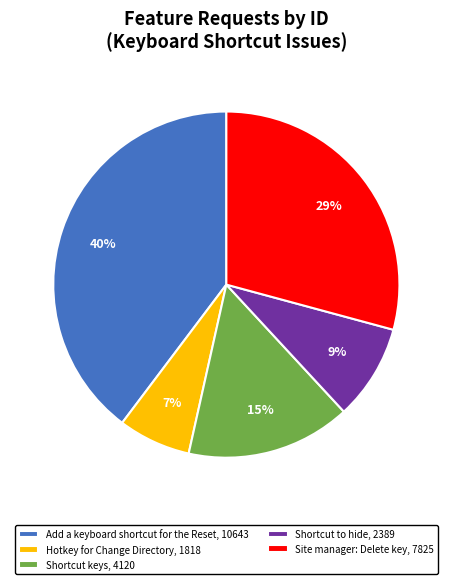

Between Shortcut to hide and Shortcut keys, which is larger?

Shortcut keys